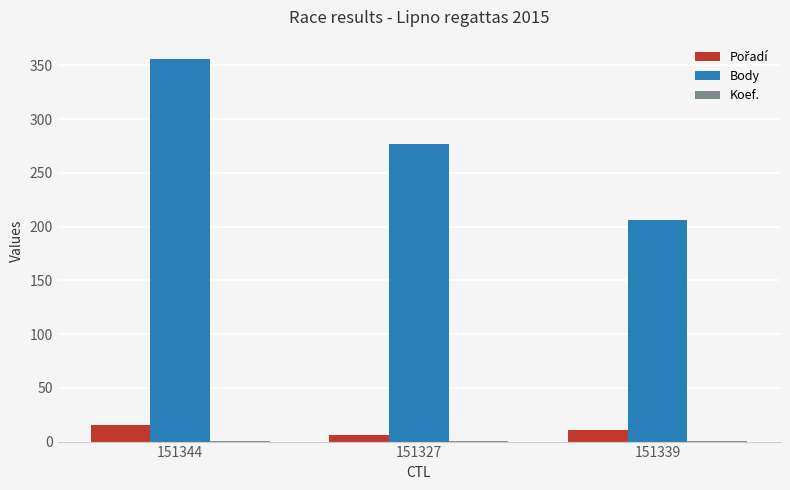

Which series has the largest total across all categories?

Body